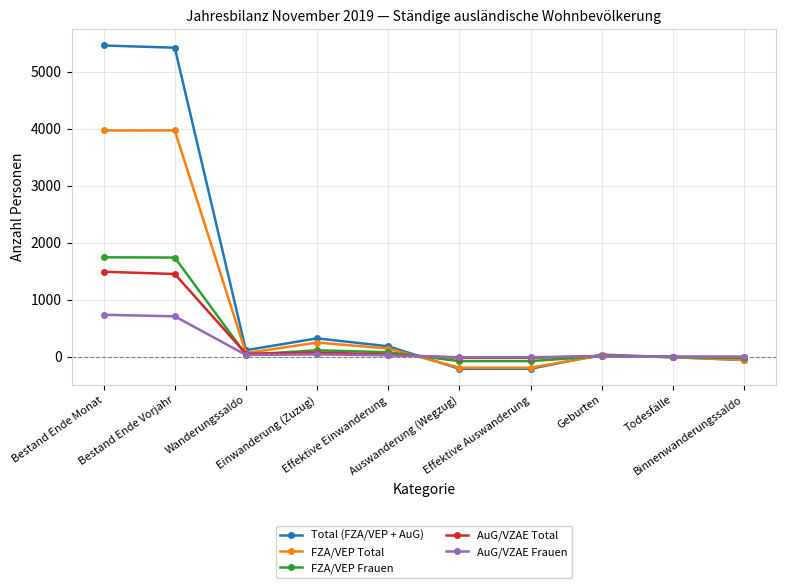

In FZA/VEP Total, how many points are higher than both neighbors (excluding endpoints)?

3